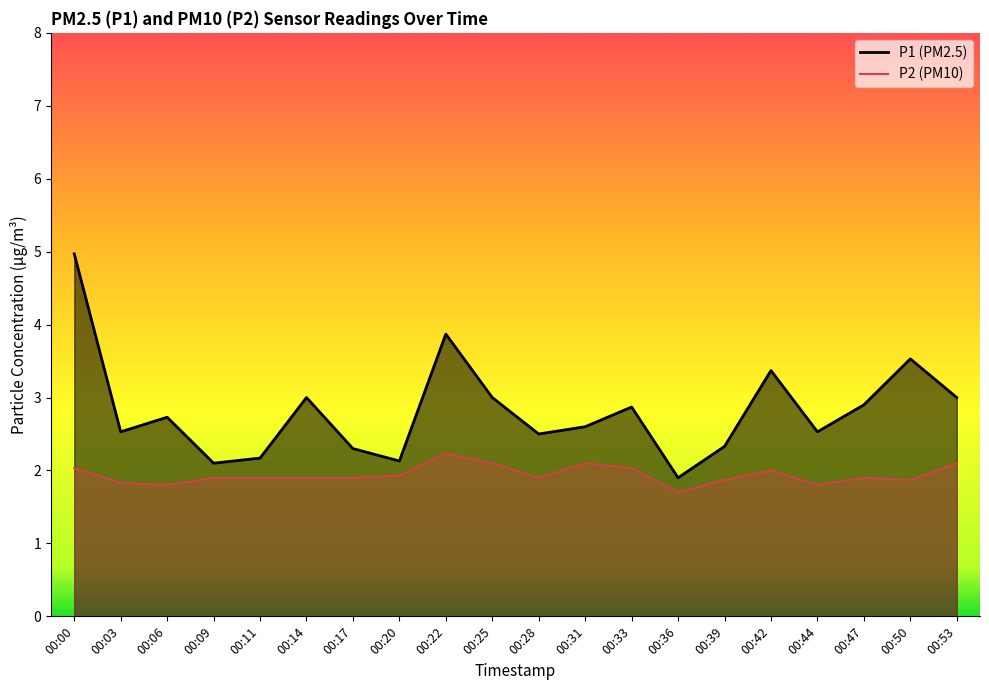

At how many categories does at least one series exceed 2?

19